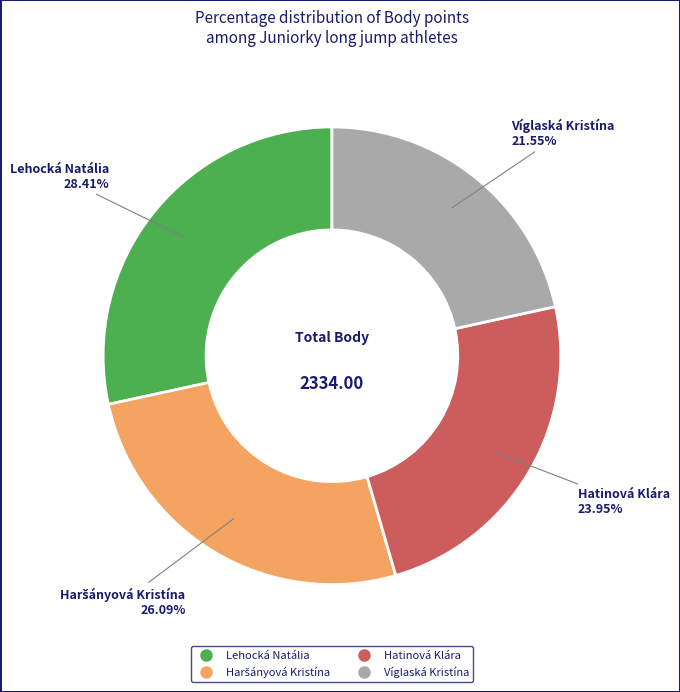

To the nearest percent, what is the difference between the largest and smallest slice percentages?

7%